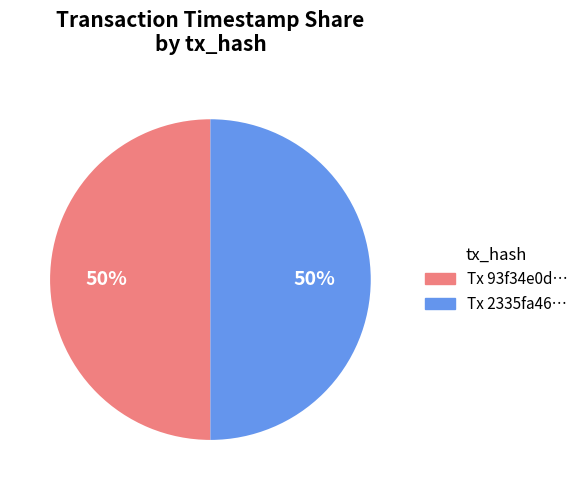

To the nearest percent, what is the average slice percentage?

50%